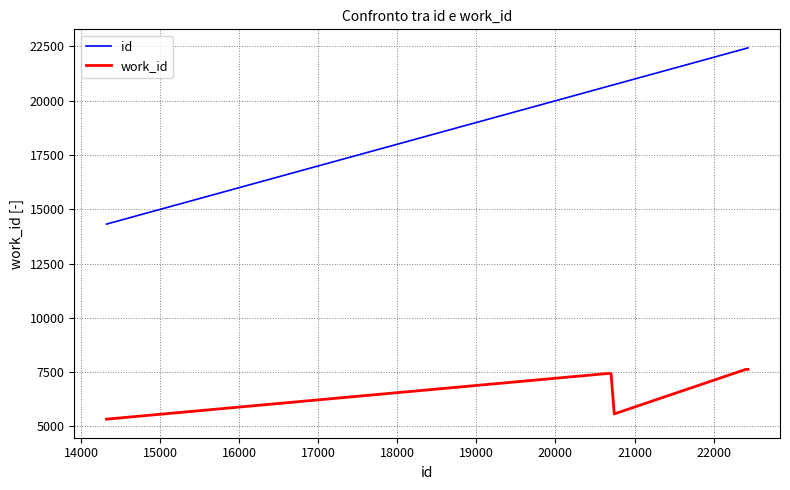

List the series in order of their peak value, lowest first.

work_id, id